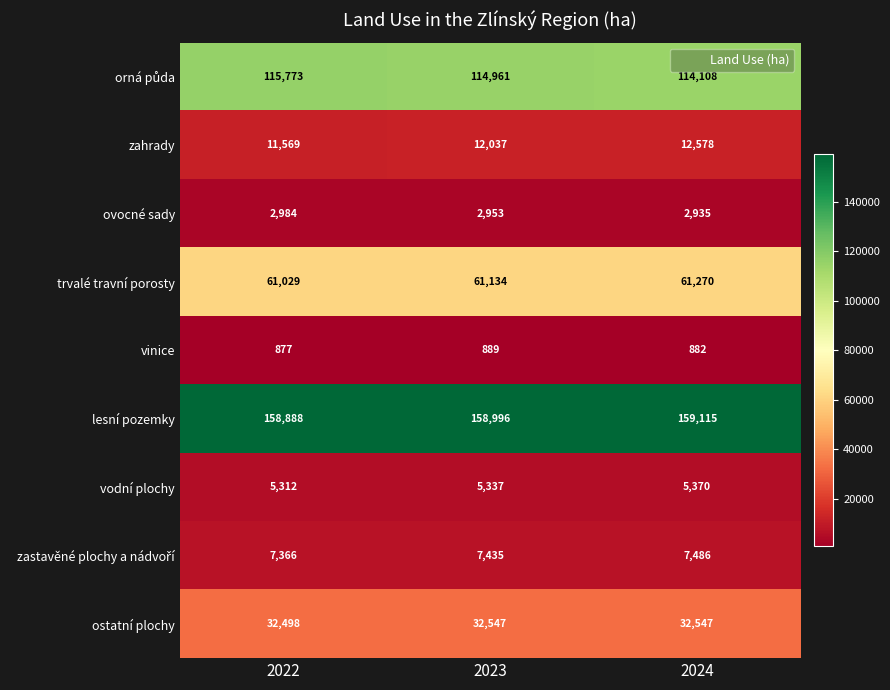

How many vodní plochy values are between 5312 and 5370?

3